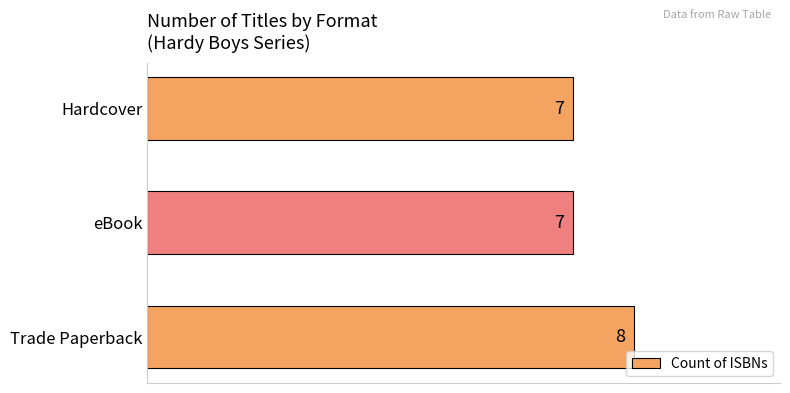

Is it true that the value at eBook is 12?

False